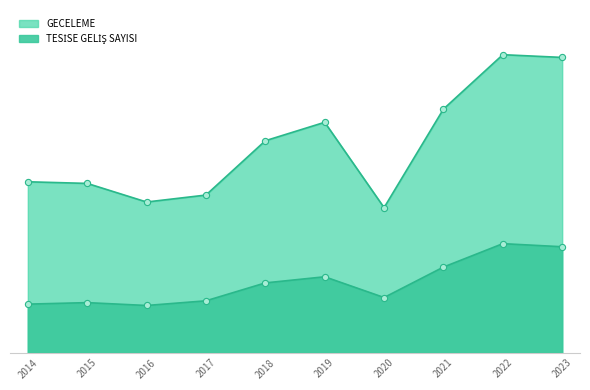

At which category is the sum across all series the highest?

2022